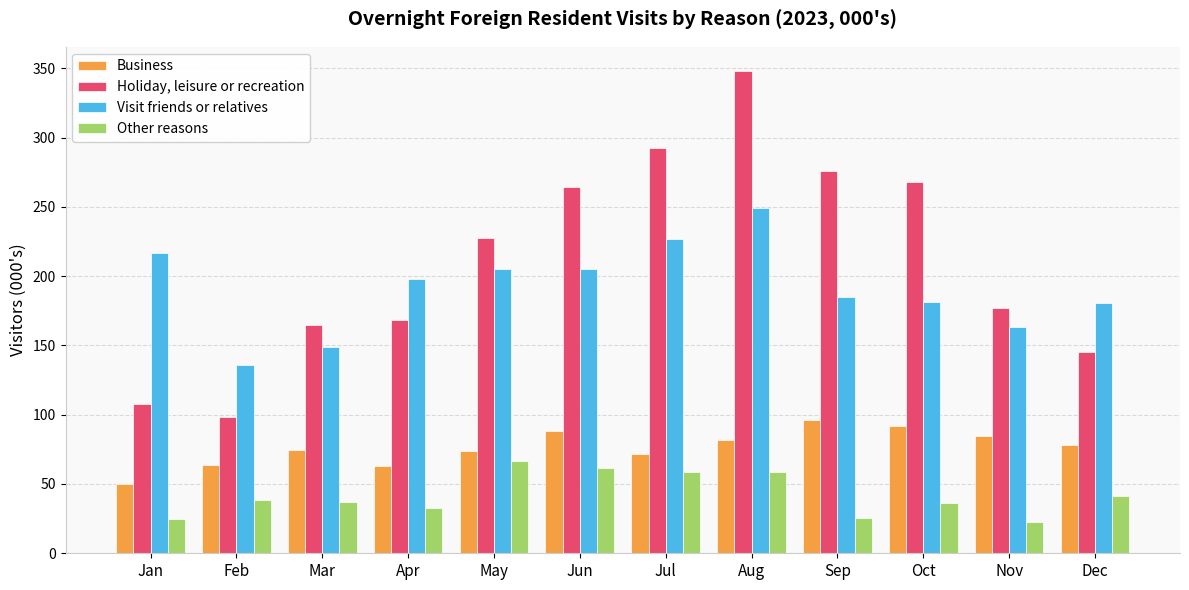

What is the difference between the highest and lowest values at Dec?

139.5